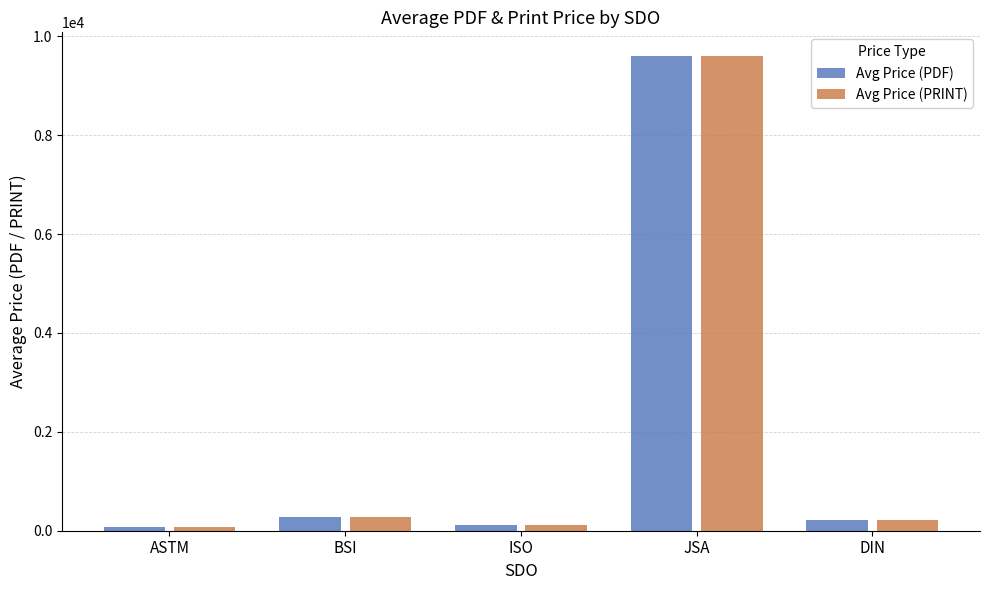

The value of Avg Price (PDF) at DIN is 222.7. True or false?

True